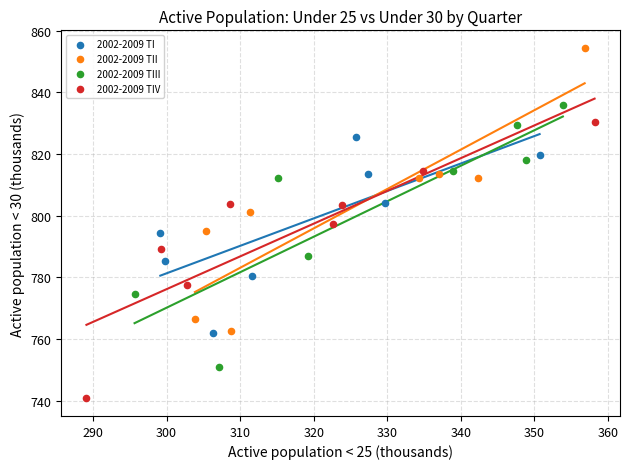

Which series reaches the minimum Y coordinate?

2002-2009 TIV